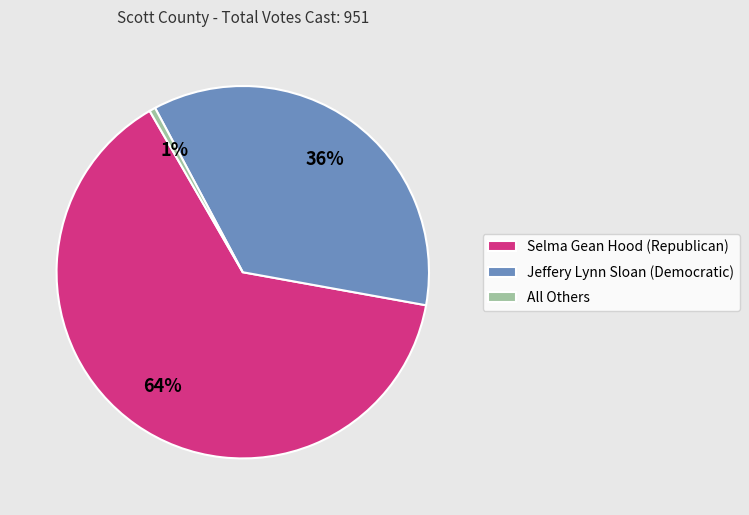

Which category has the smallest portion of the pie?

All Others